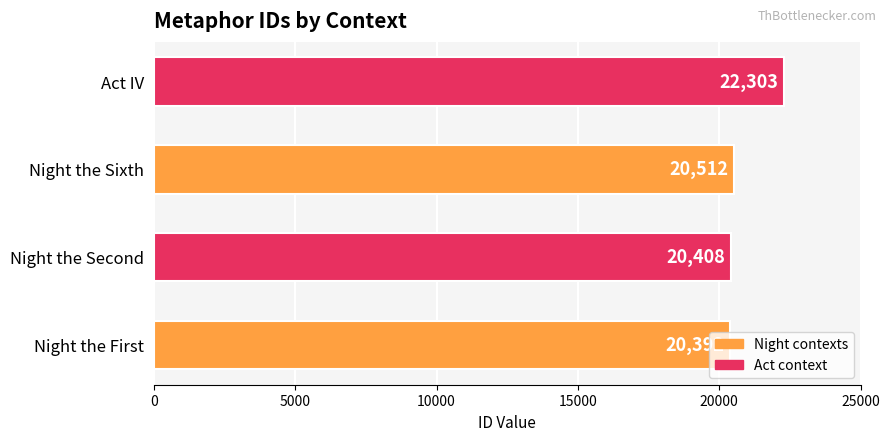

Where is the data nearest to the value 21347?

Night the Sixth